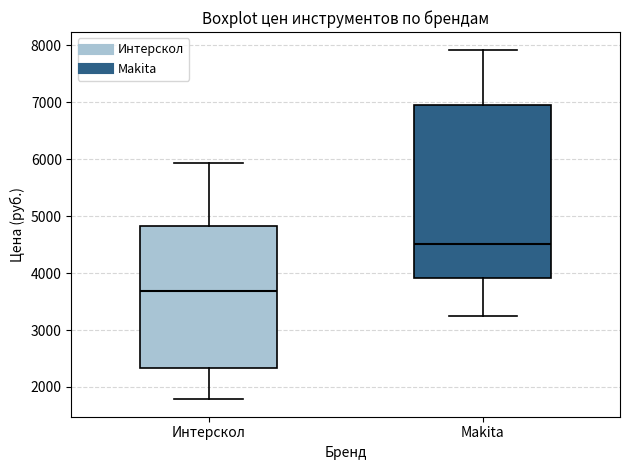

Which box's median line is the highest?

Makita